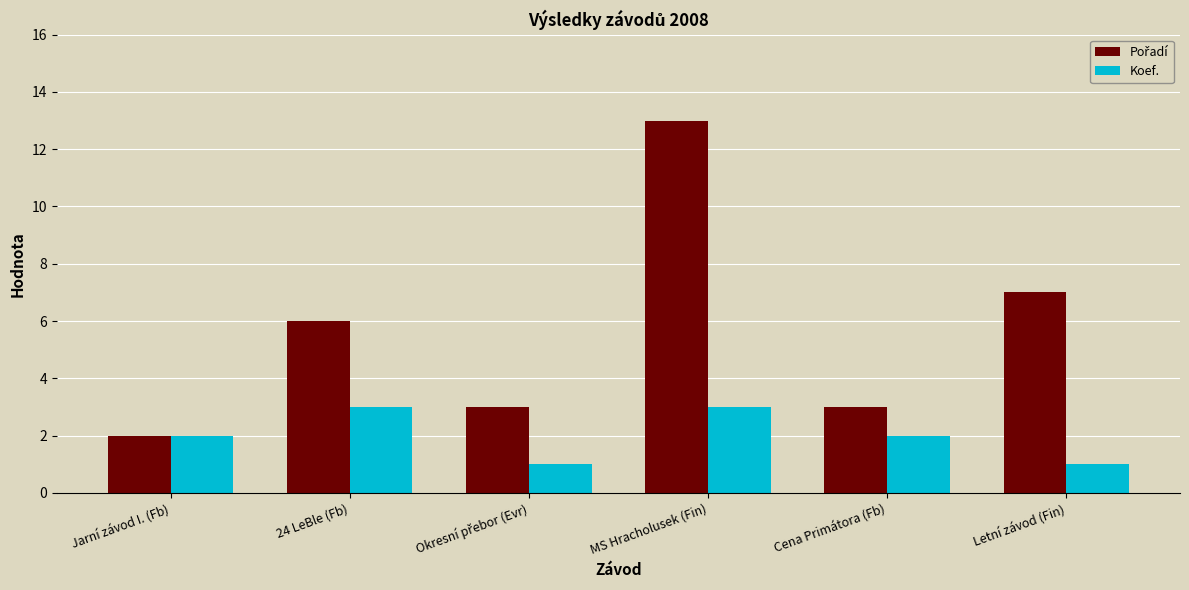

How many bars are there in total?

12